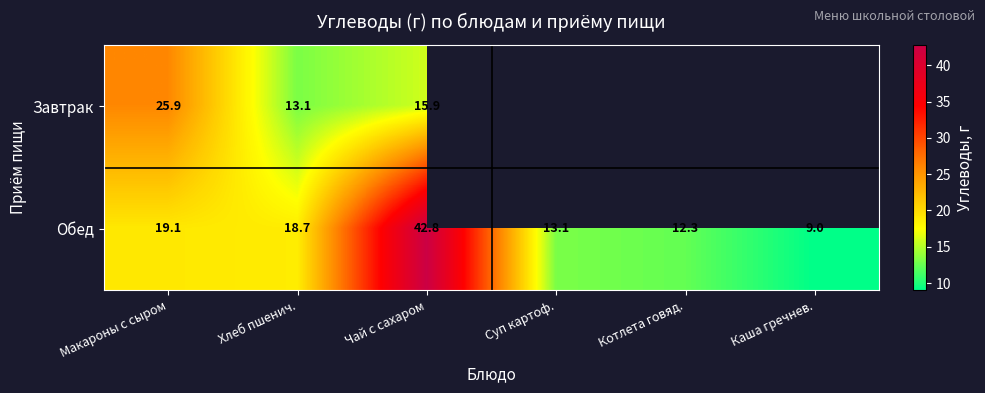

Is it true that Обед equals 9.0 at Каша гречнев.?

True